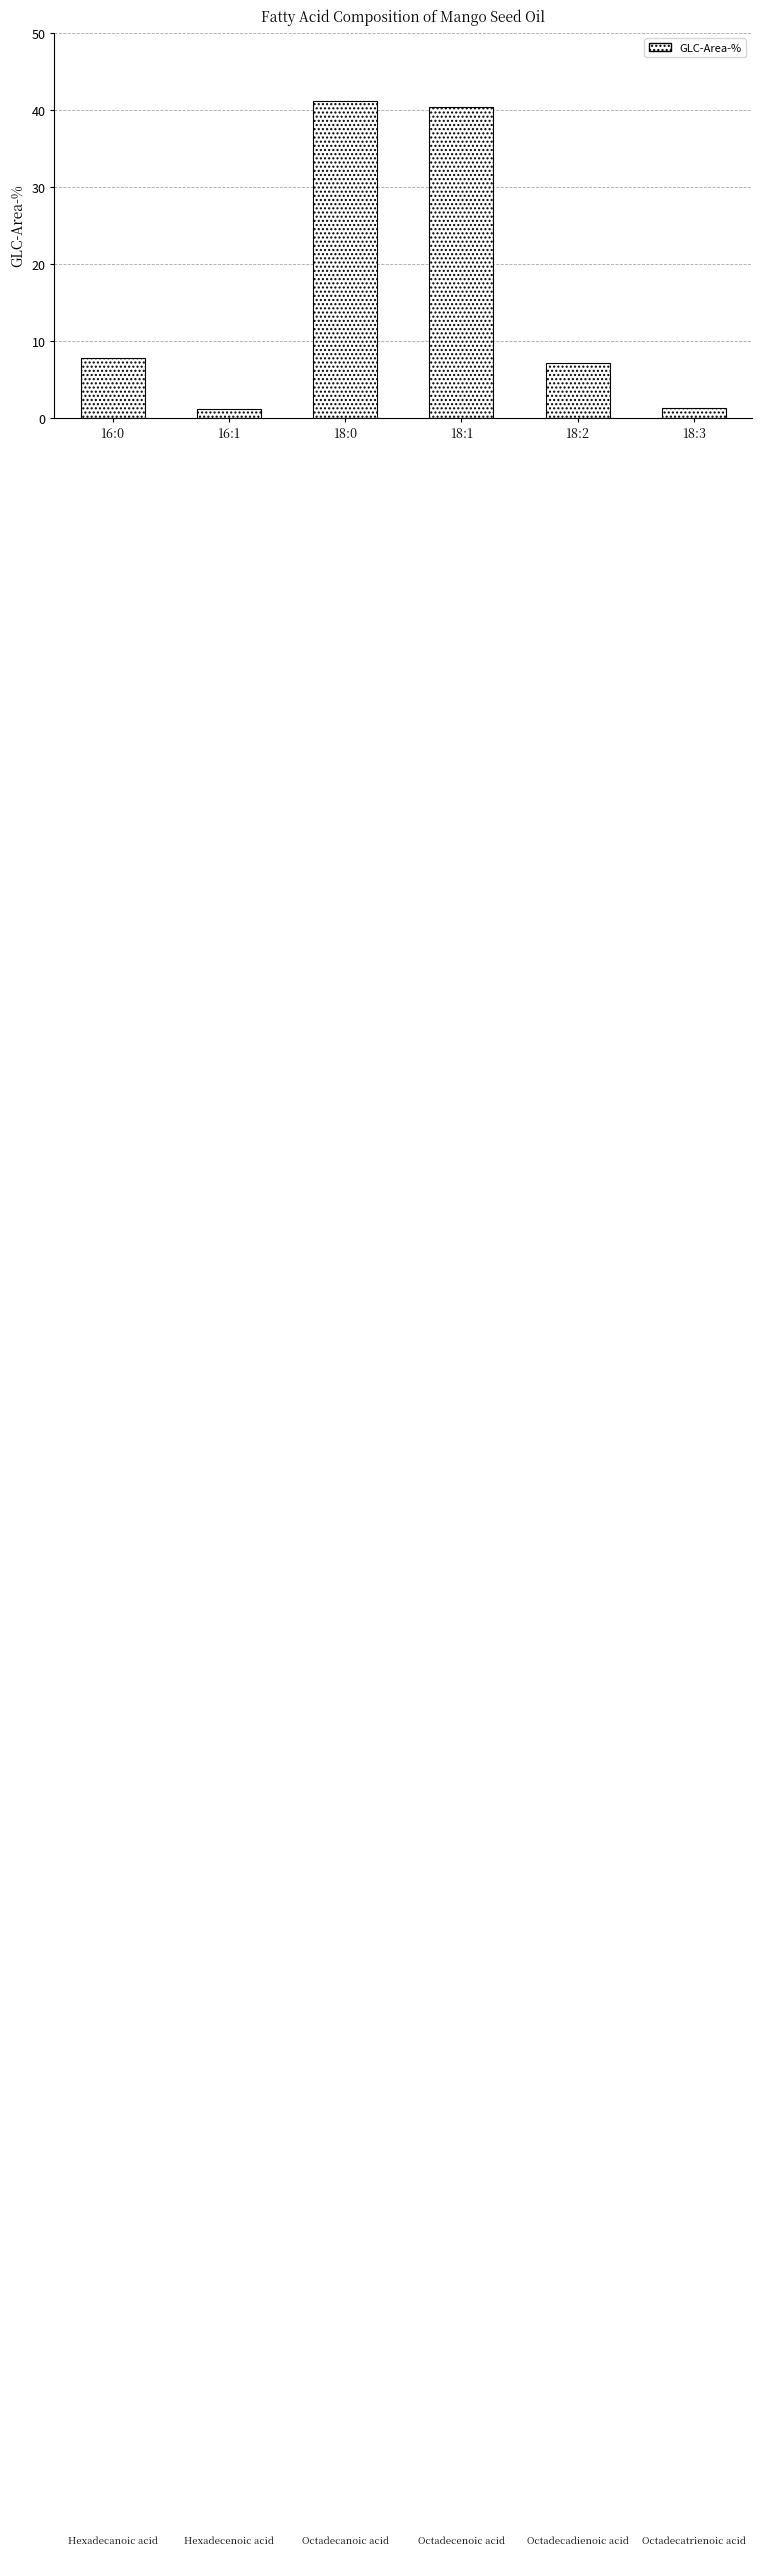

What position from the right is 18:1?

3